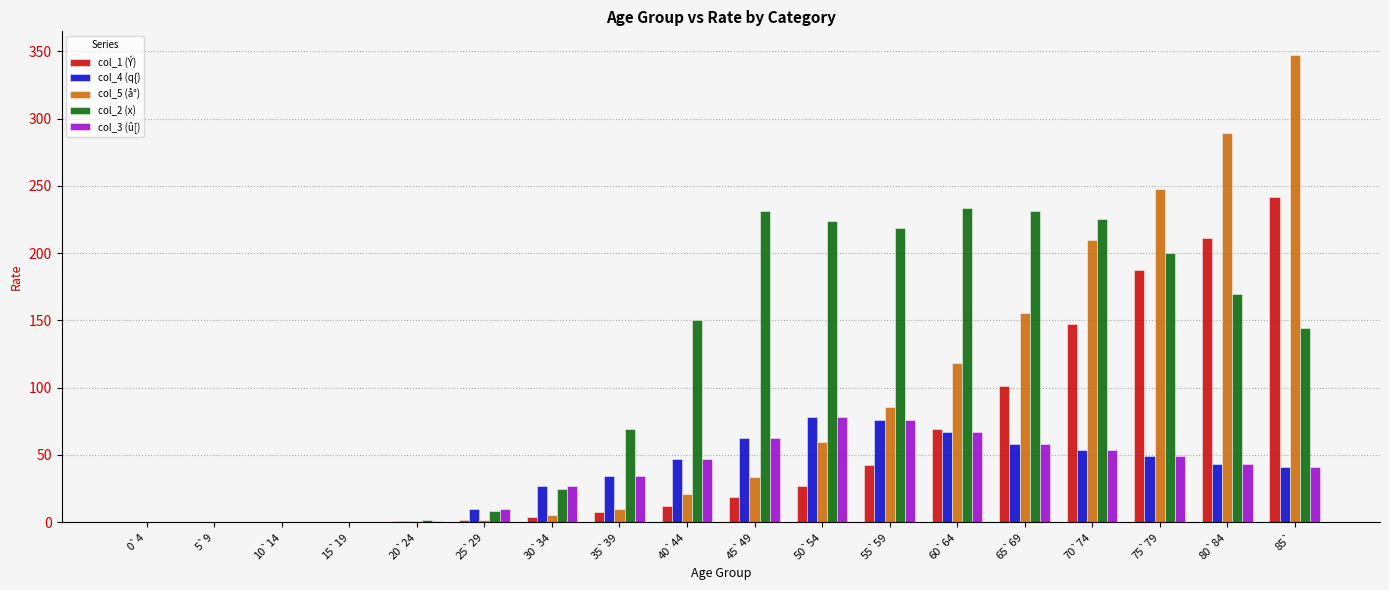

Which category has the highest value in the col_1 (Ý) series?

85`